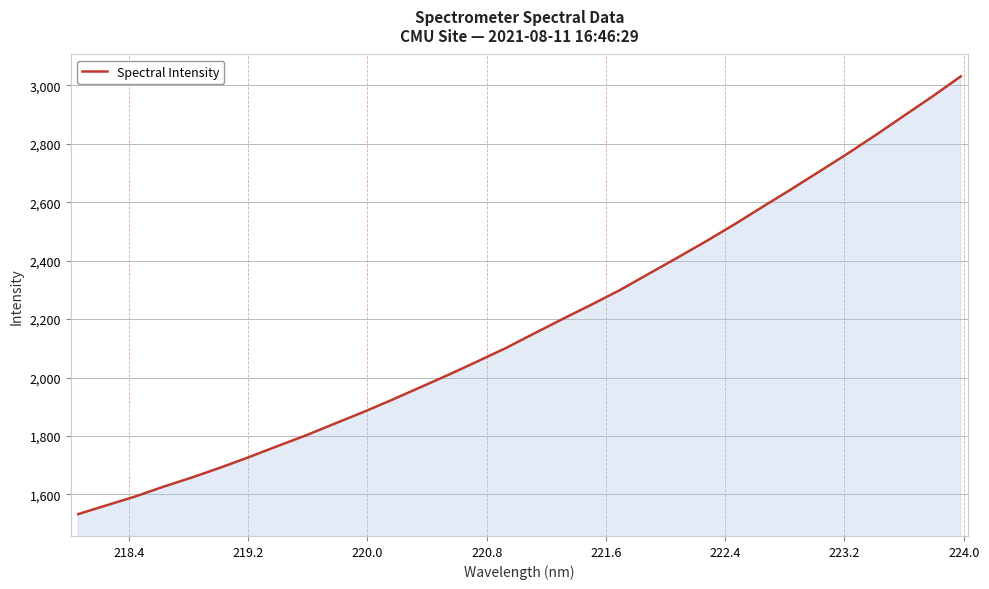

What is the smallest value displayed?

1532.9